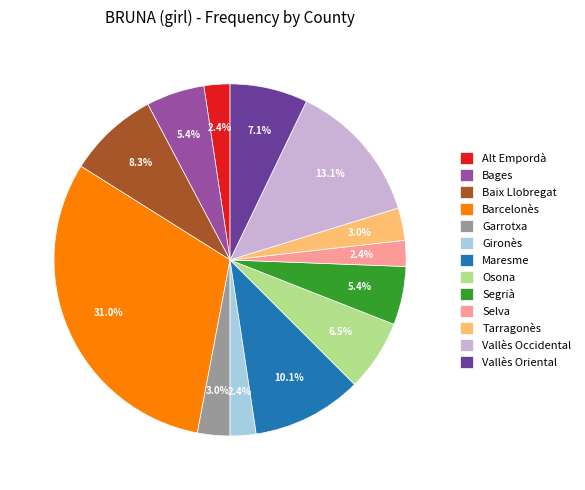

Is Baix Llobregat the majority of the pie?

No